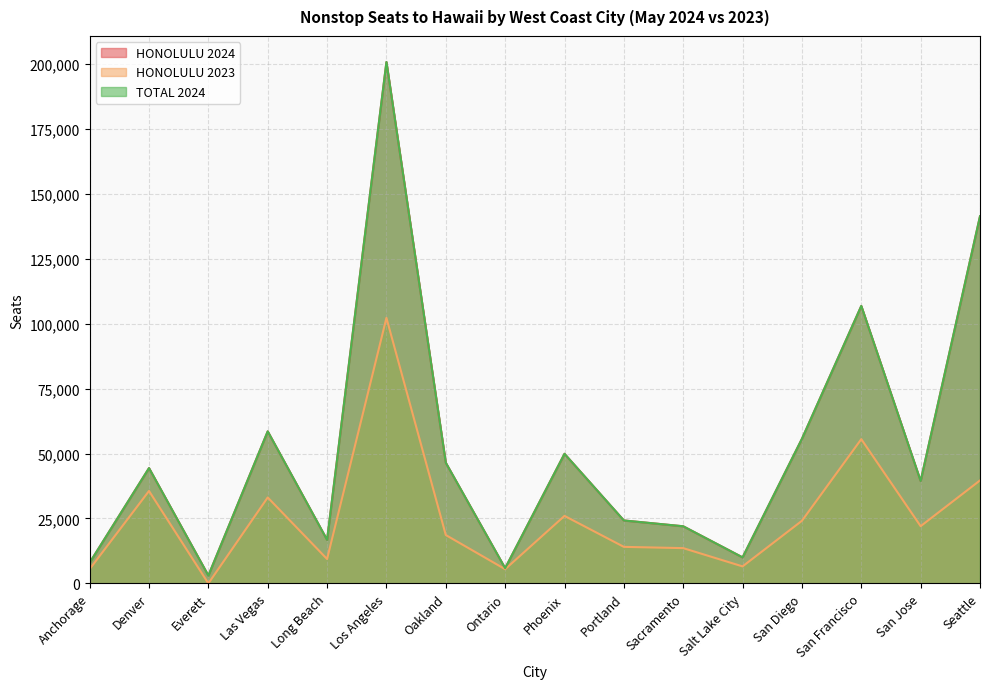

How many interior local valleys does the HONOLULU 2023 series have?

5